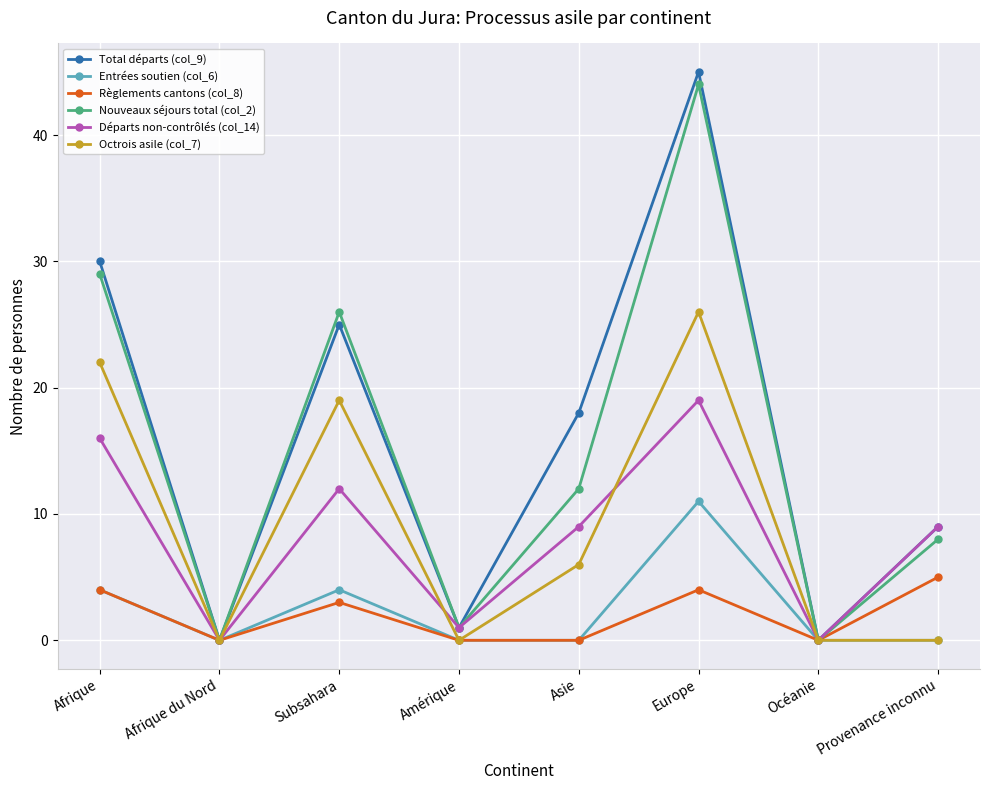

Which series has the largest range (max minus min)?

Total départs (col_9)